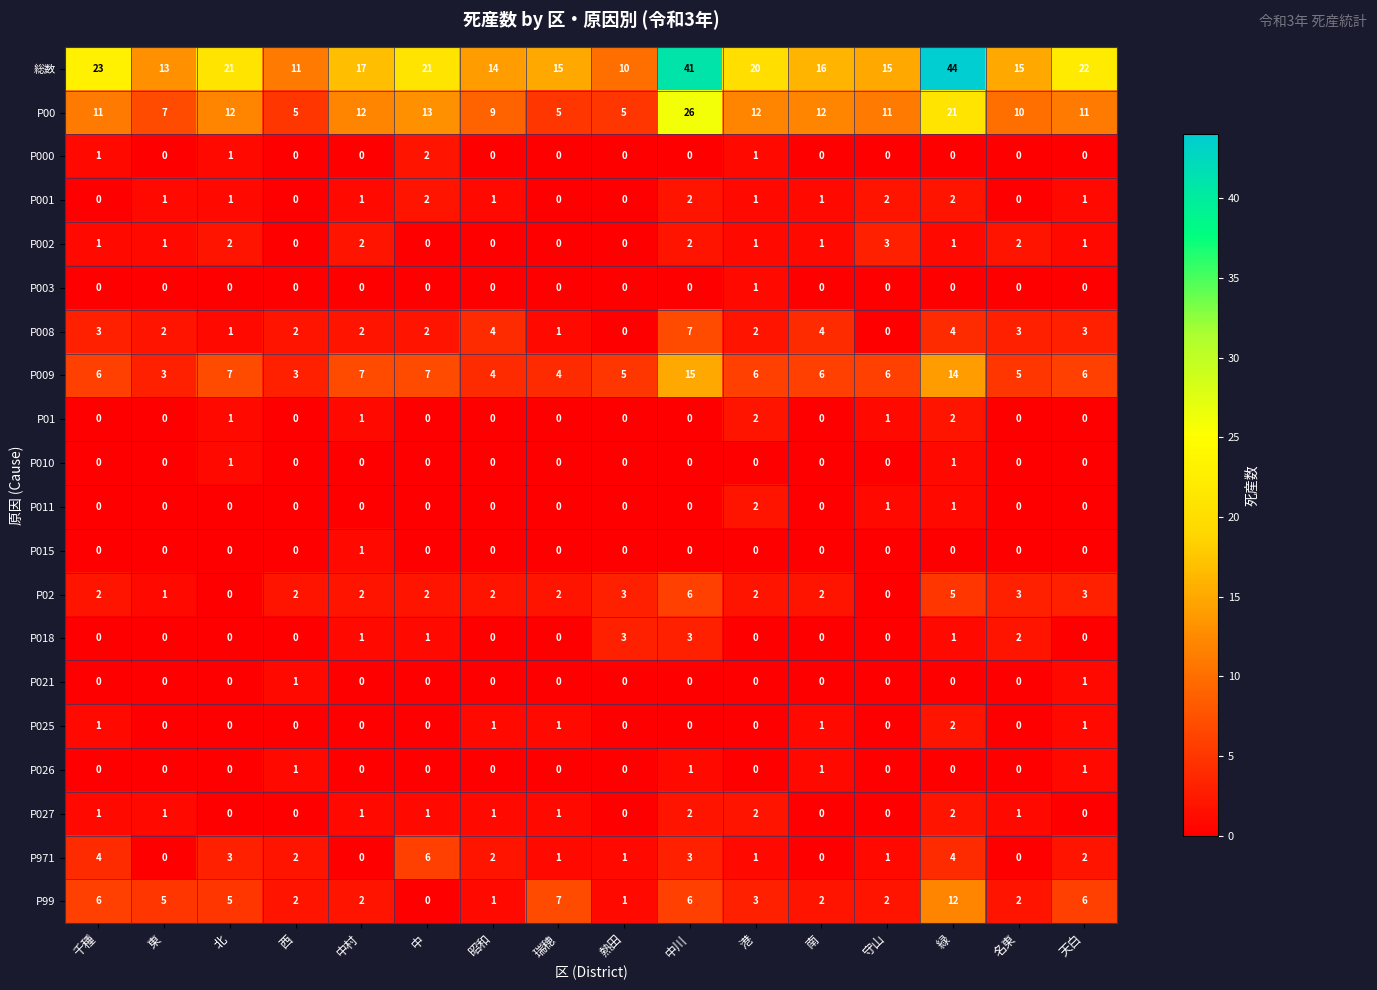

Which series has the largest total across all categories?

総数